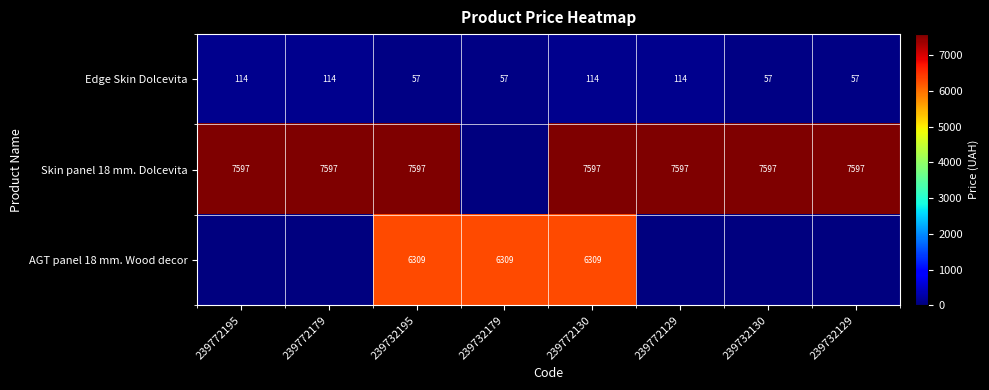

Read the Edge Skin Dolcevita value at 239772129.

114